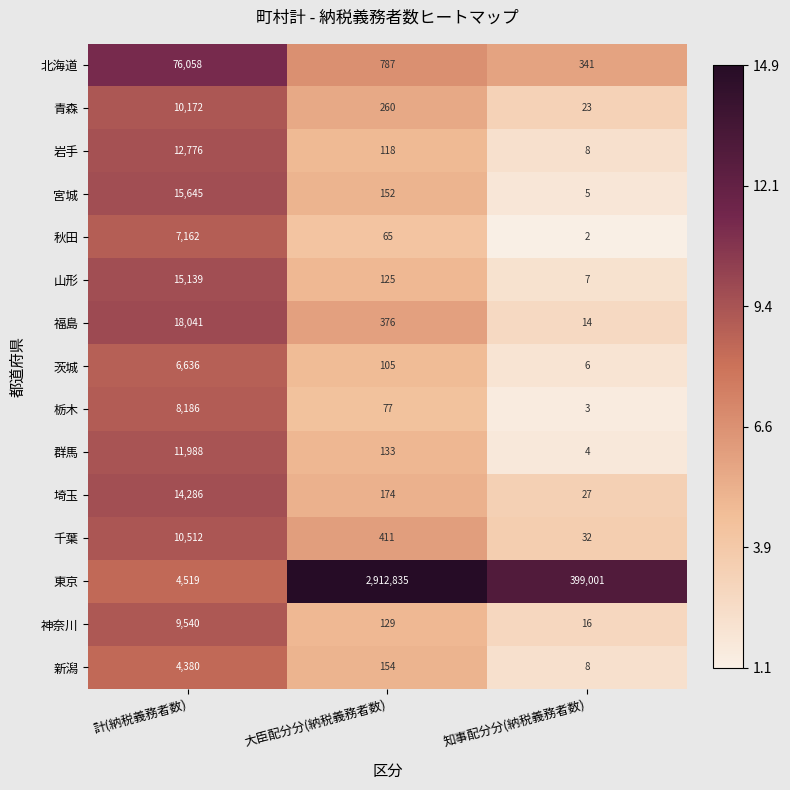

What is the spread (max minus min) of values at 知事配分分(納税義務者数)?

398999